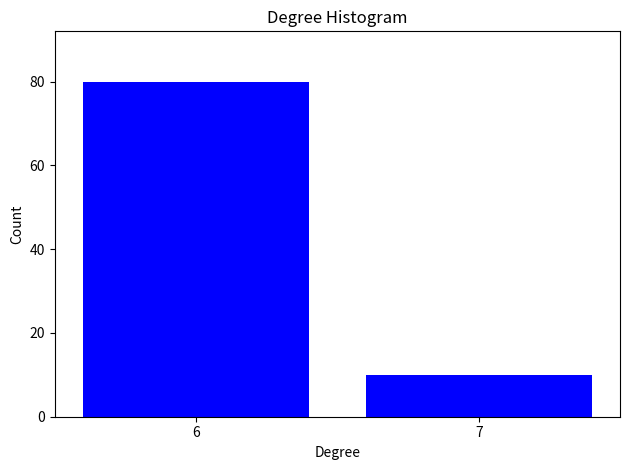

Reading right to left, transcribe all the data shown in this chart.

10	80